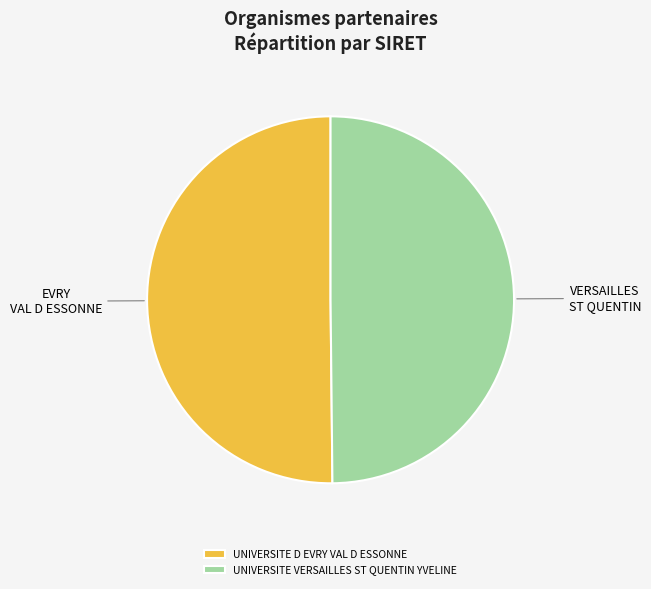

What is the ratio of the value at UNIVERSITE VERSAILLES ST QUENTIN YVELINE to the value at UNIVERSITE D EVRY VAL D ESSONNE?

1.0